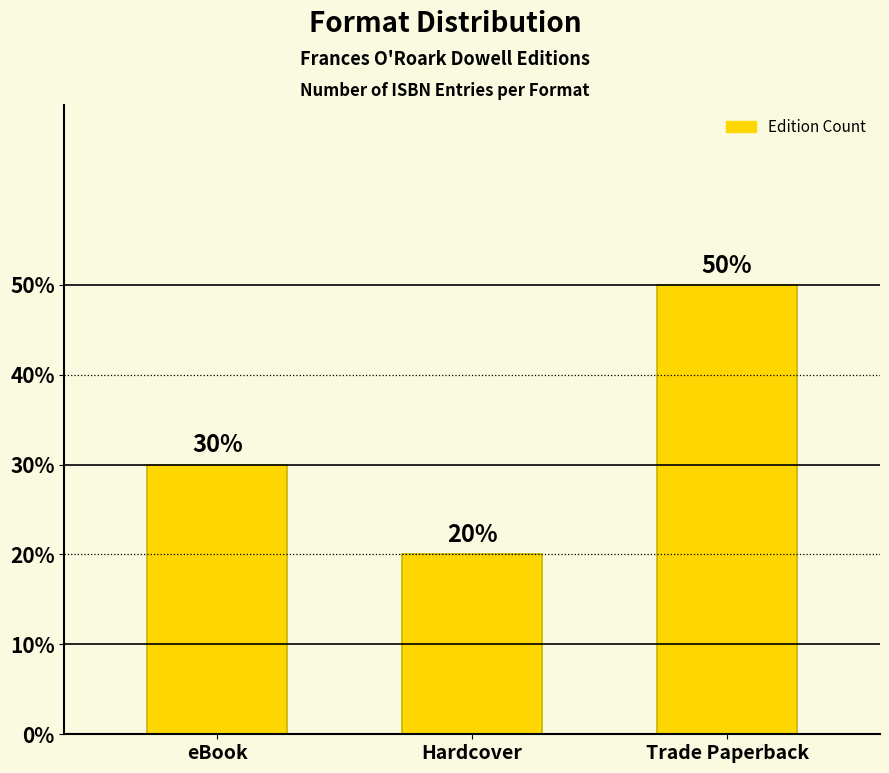

At which label does the data first exceed 3?

Trade Paperback